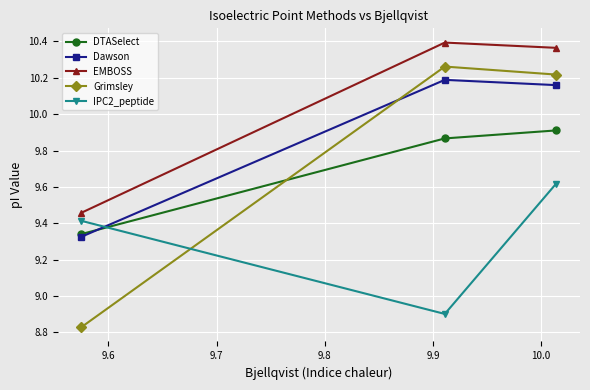

At how many categories does at least one series exceed 9?

3